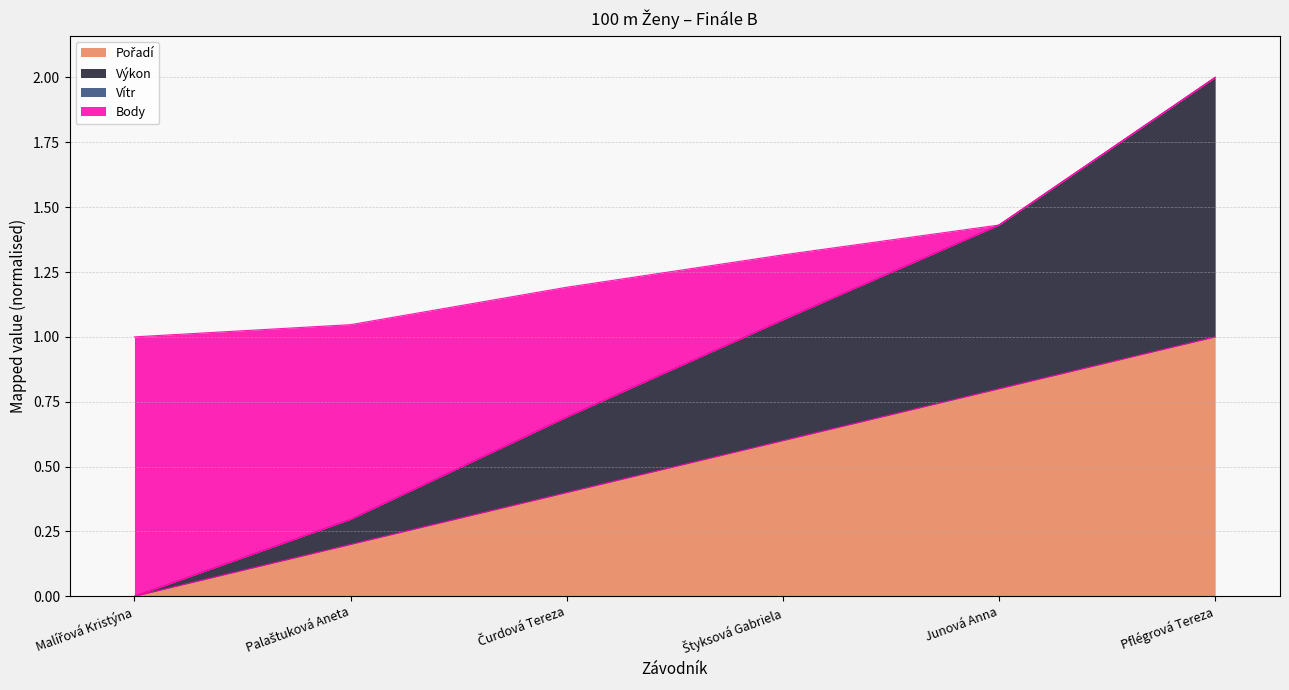

At which category is the sum across all series the highest?

Pflégrová Tereza